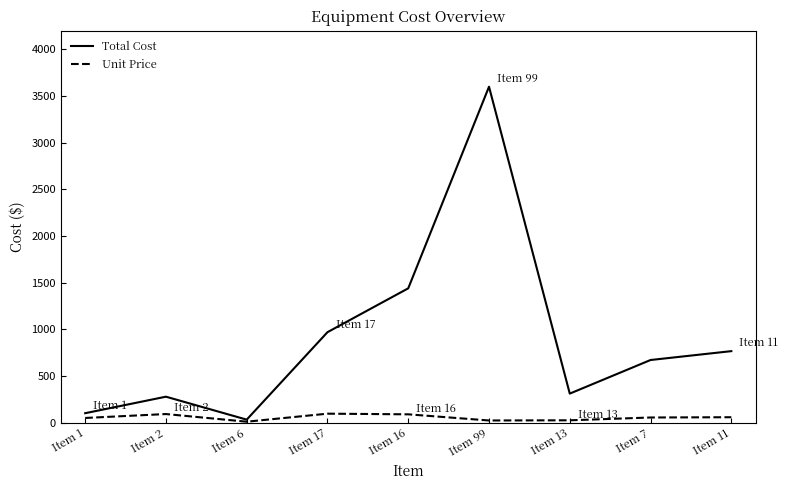

At which category is the sum across all series the highest?

Item 99